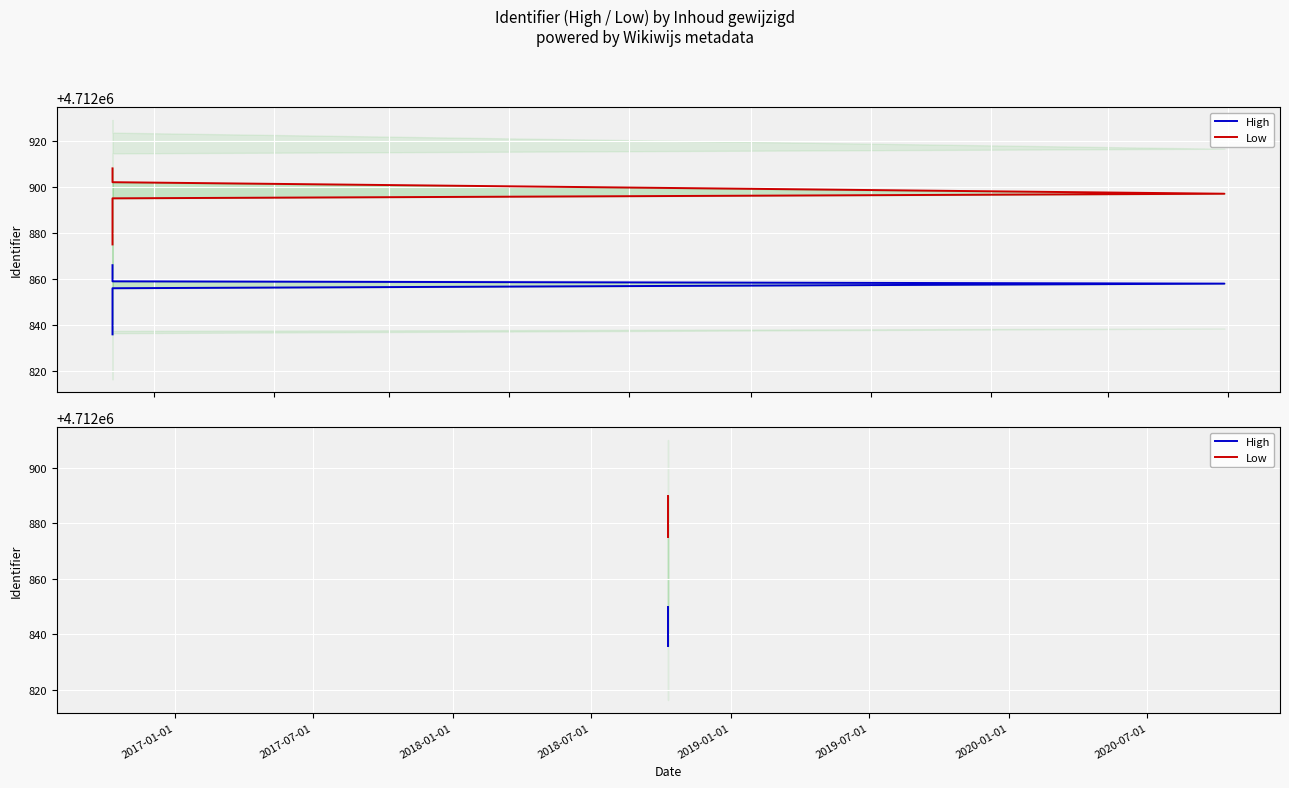

True or false: High and Low intersect in this chart.

False